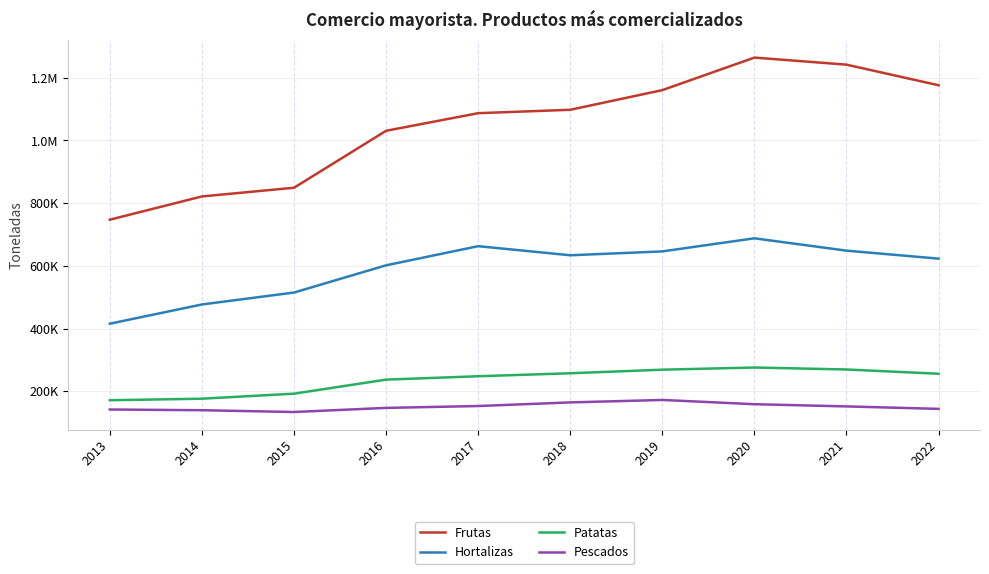

How many interior local peaks does the Frutas series have?

1